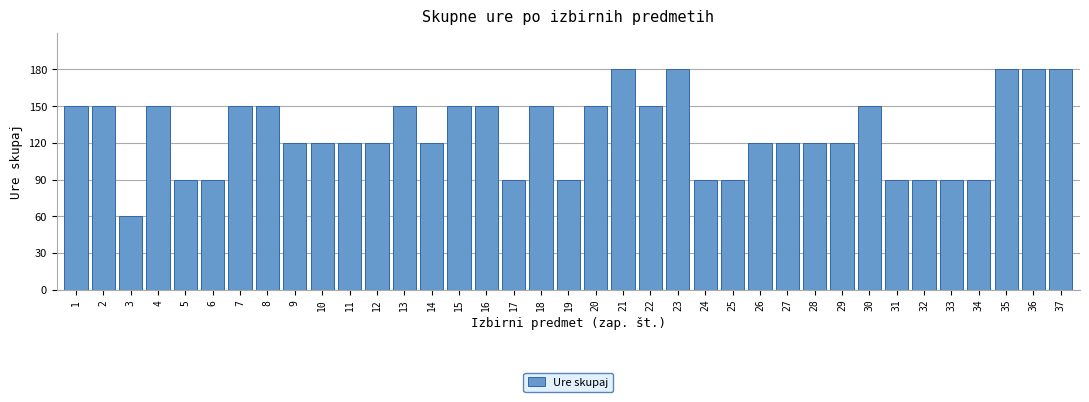

What is the greatest value displayed?

180